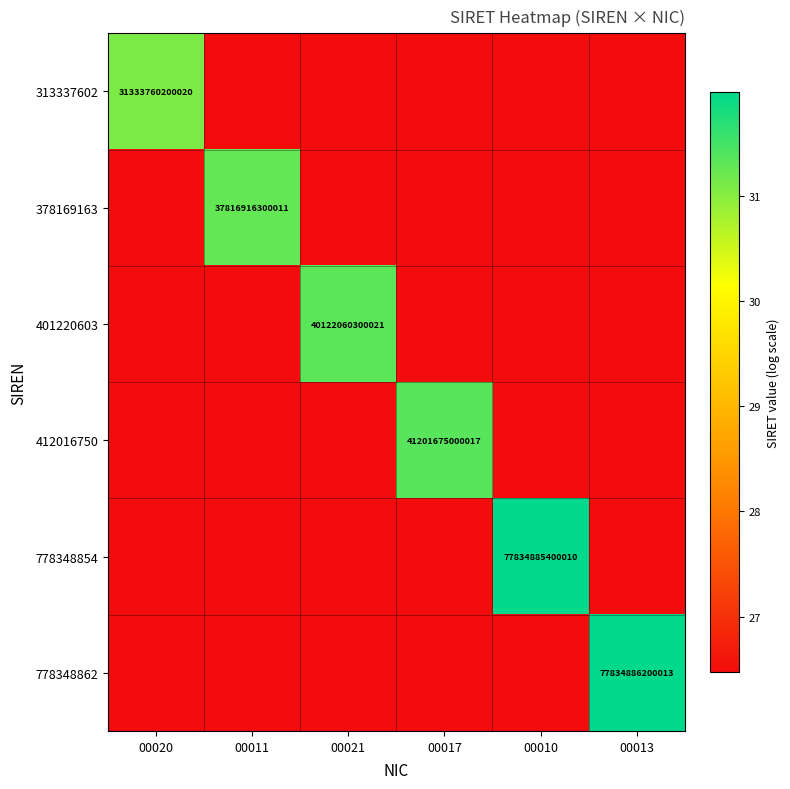

The 412016750 series shows 31.3 at 00017. True or false?

True